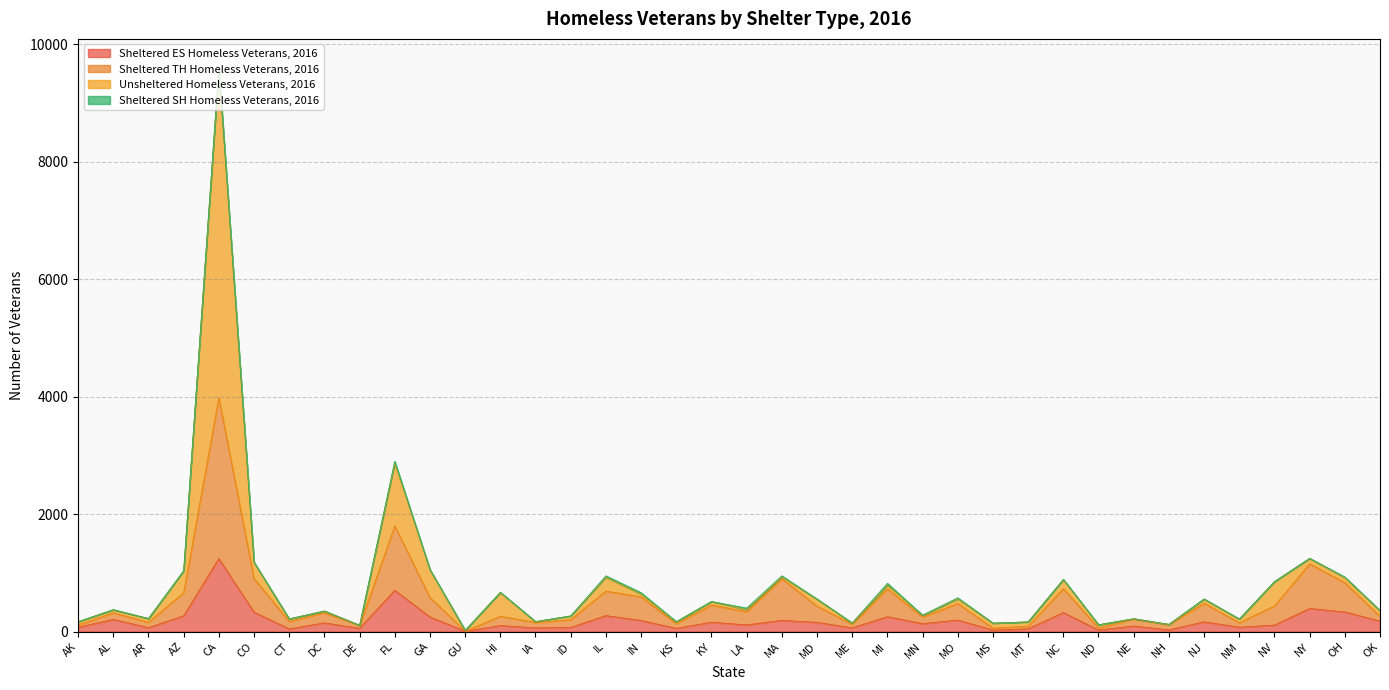

What is the label of the 37th point from the right?

AL